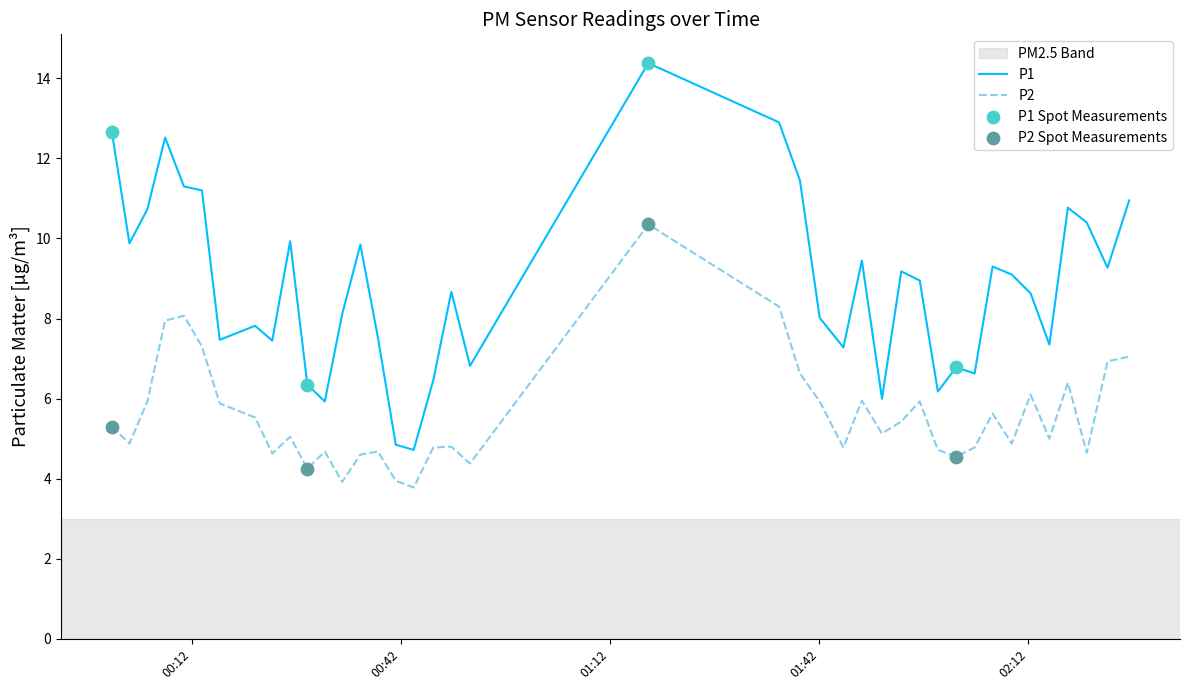

Which series has the widest spread of values?

P1